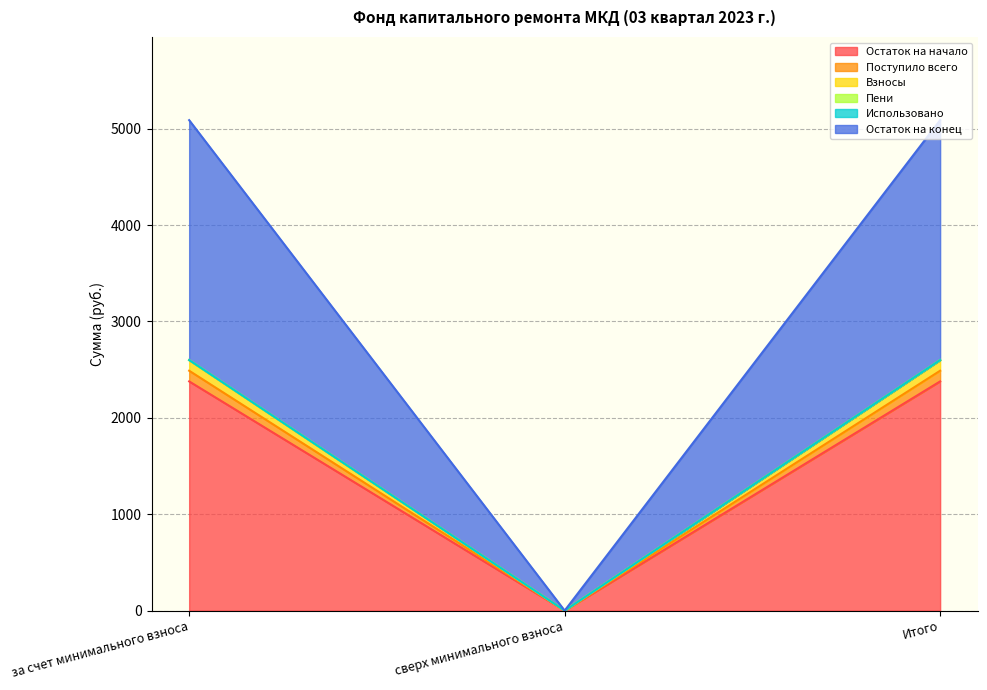

What is the highest value of the Остаток на начало series?

2378.1